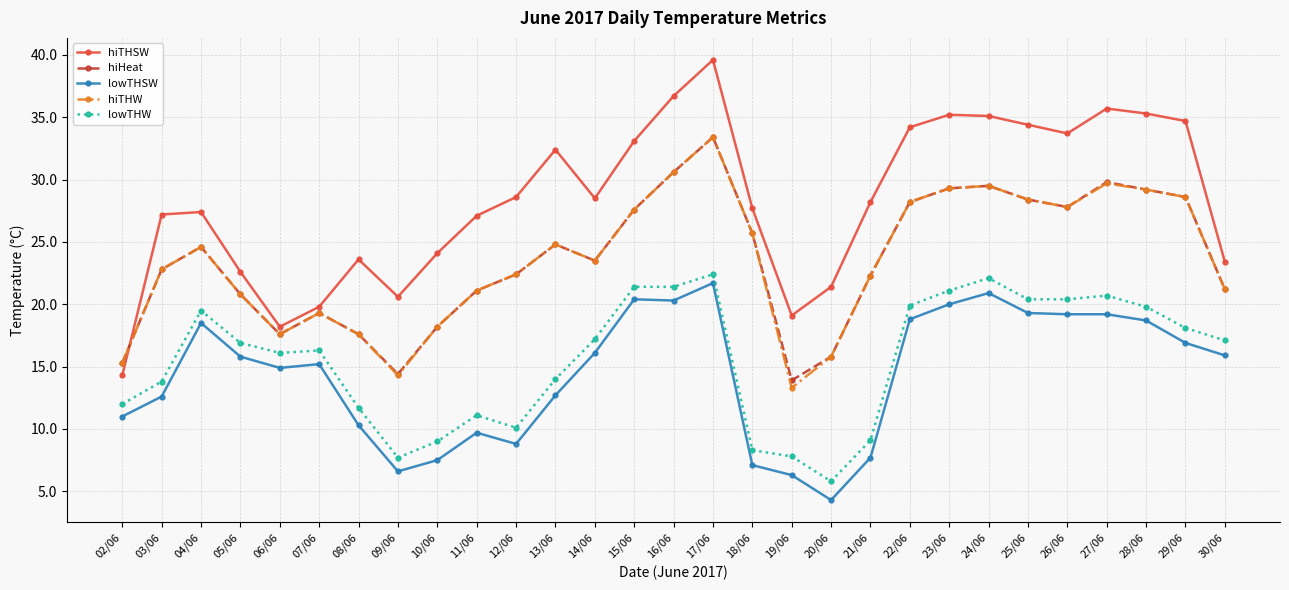

Which label corresponds to the largest value in the chart?

17/06